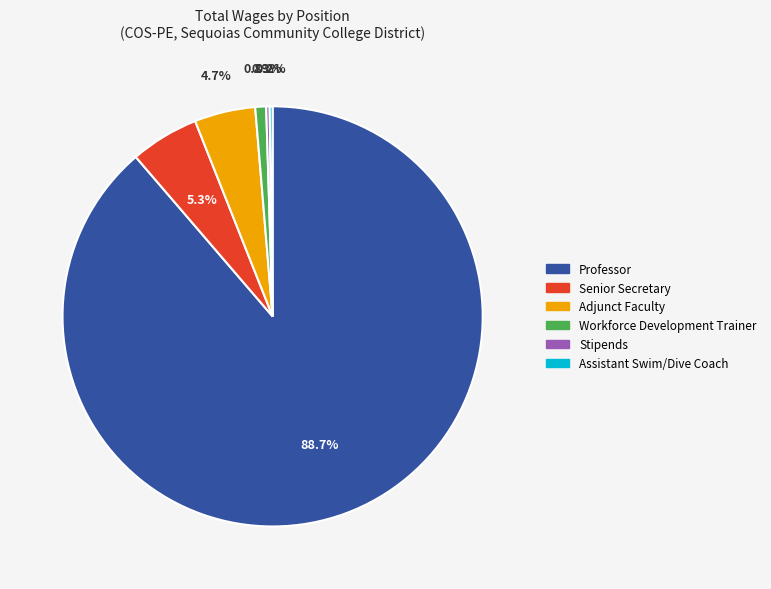

Which slice is the largest?

Professor